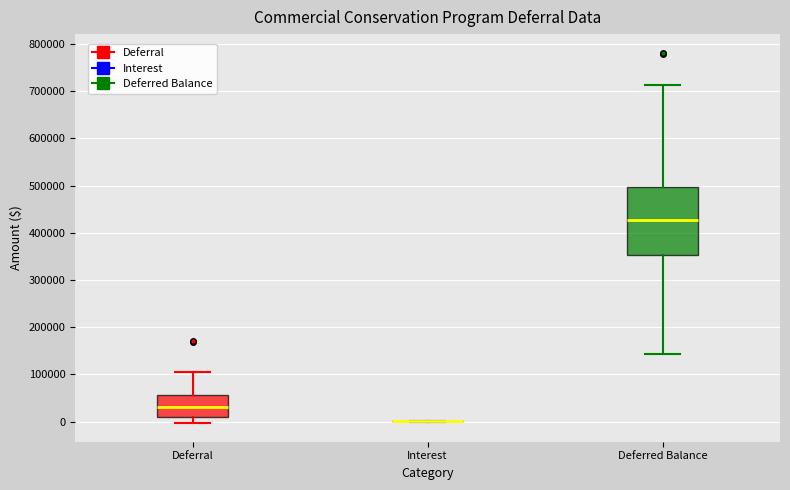

Reading left to right, read every box against the y-axis: the position of its median line, the range the box covers, and the ends of its whiskers. The values are not printed on the chart, so give them approximately, as read against the axis.

Deferral: median 30000, box 10000 to 60000, whiskers 0 to 110000
Interest: box collapsed to a line at 0, whiskers 0 to 0
Deferred Balance: median 430000, box 350000 to 500000, whiskers 140000 to 710000